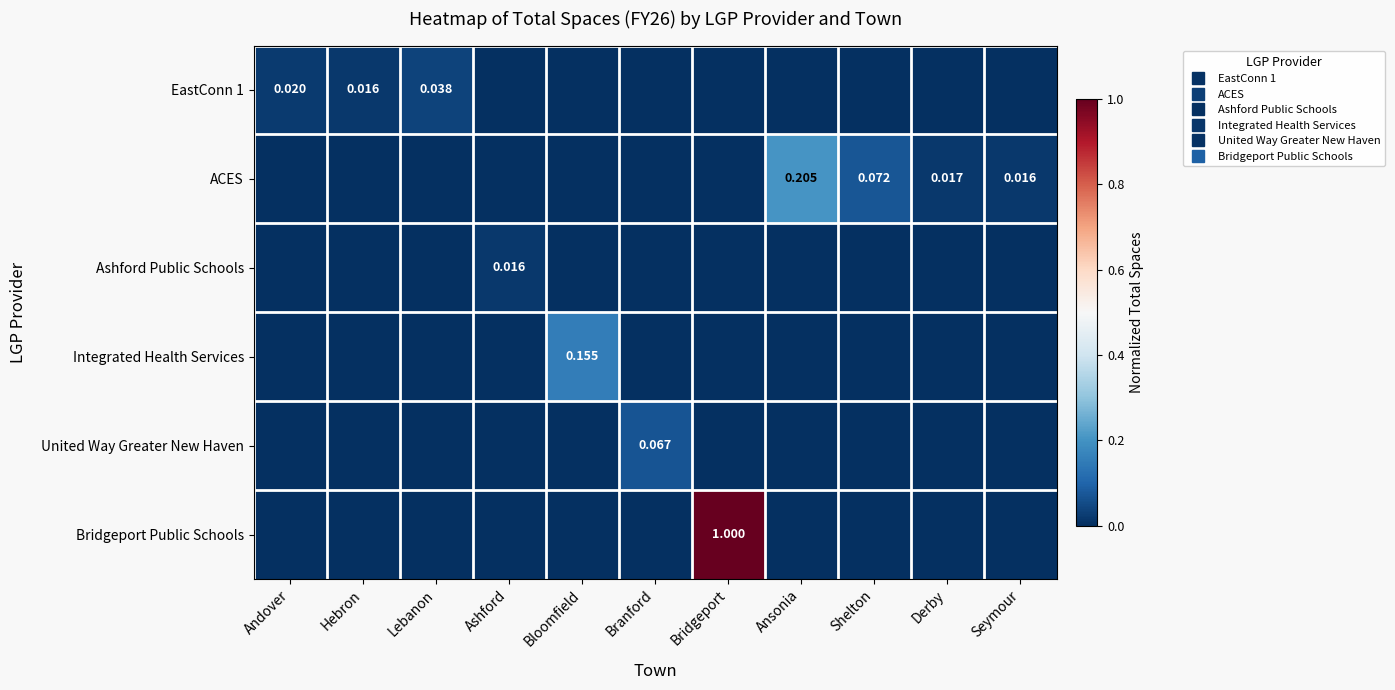

At which category does the chart reach its minimum across all series?

Ashford